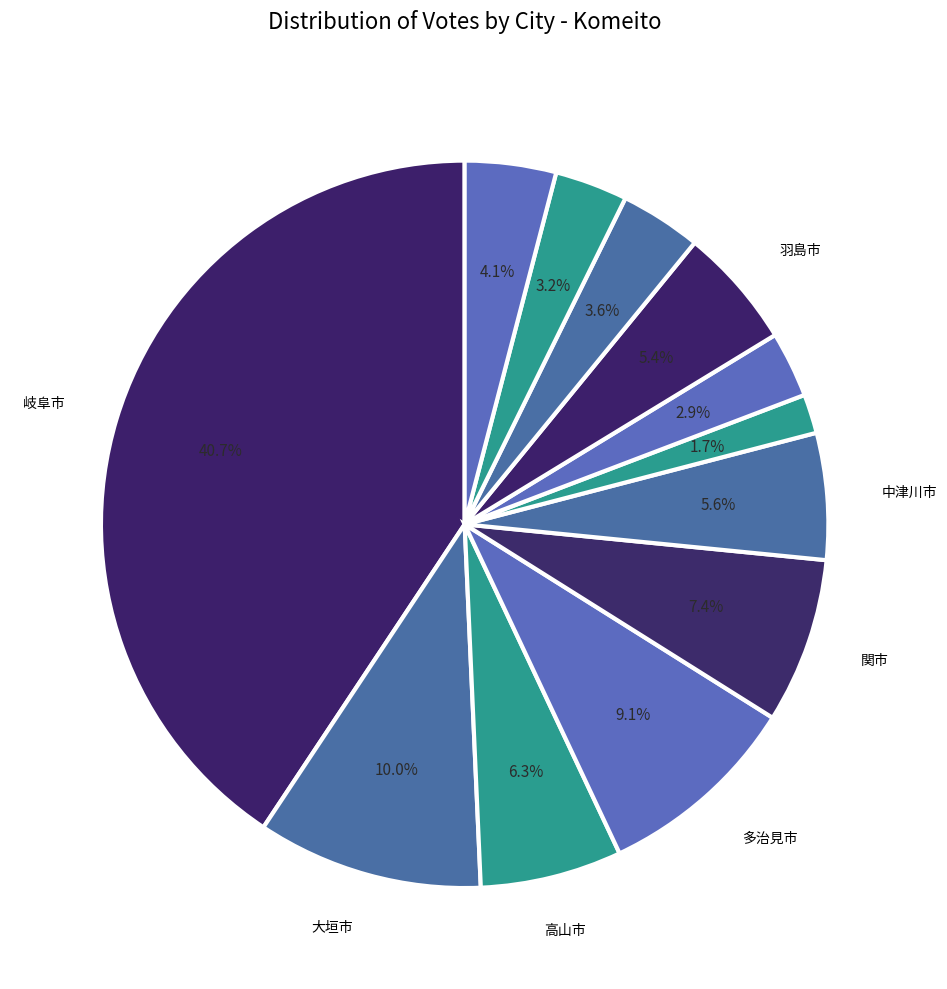

How many segments does this pie chart have?

12